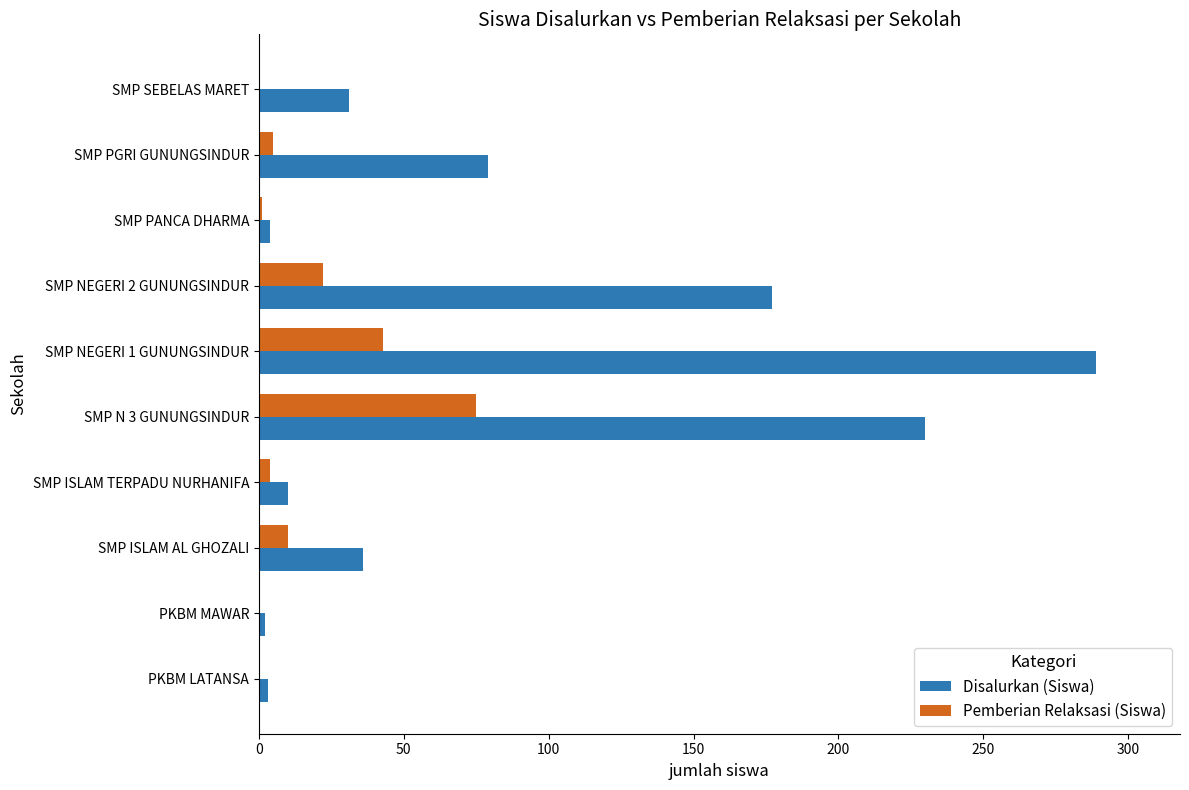

The Disalurkan (Siswa) series shows 10 at SMP ISLAM TERPADU NURHANIFA. True or false?

True